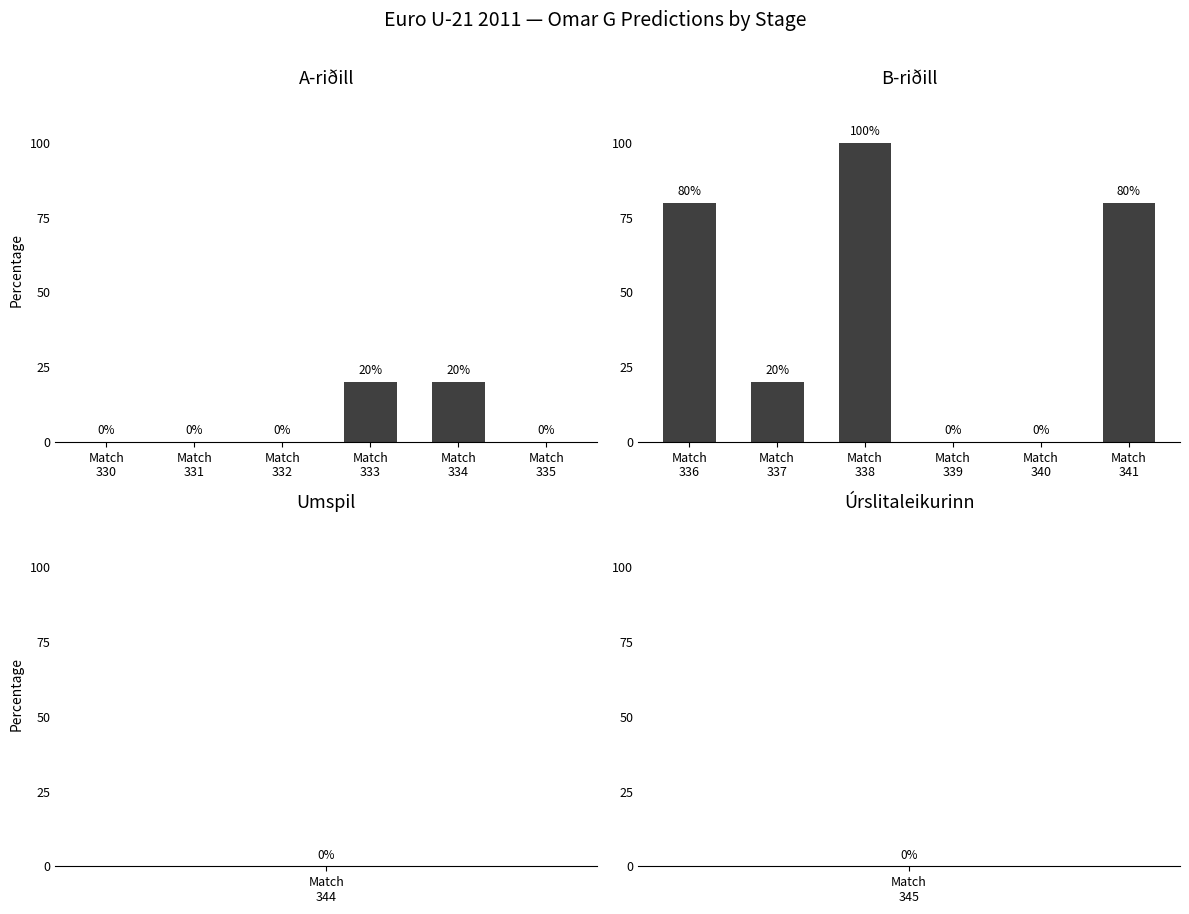

What is the total value across all series at Match
333?

20